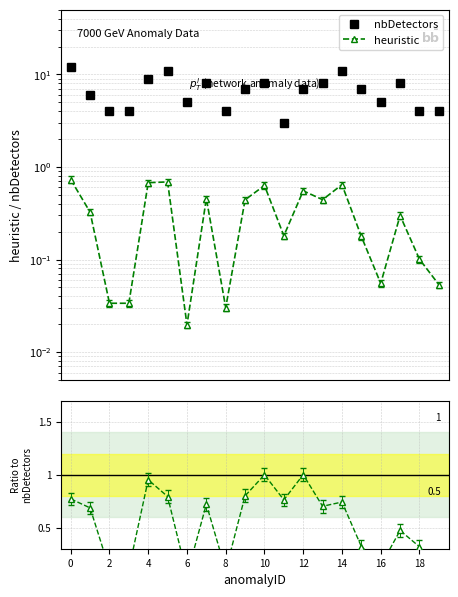

At how many categories does at least one series exceed 2?

20